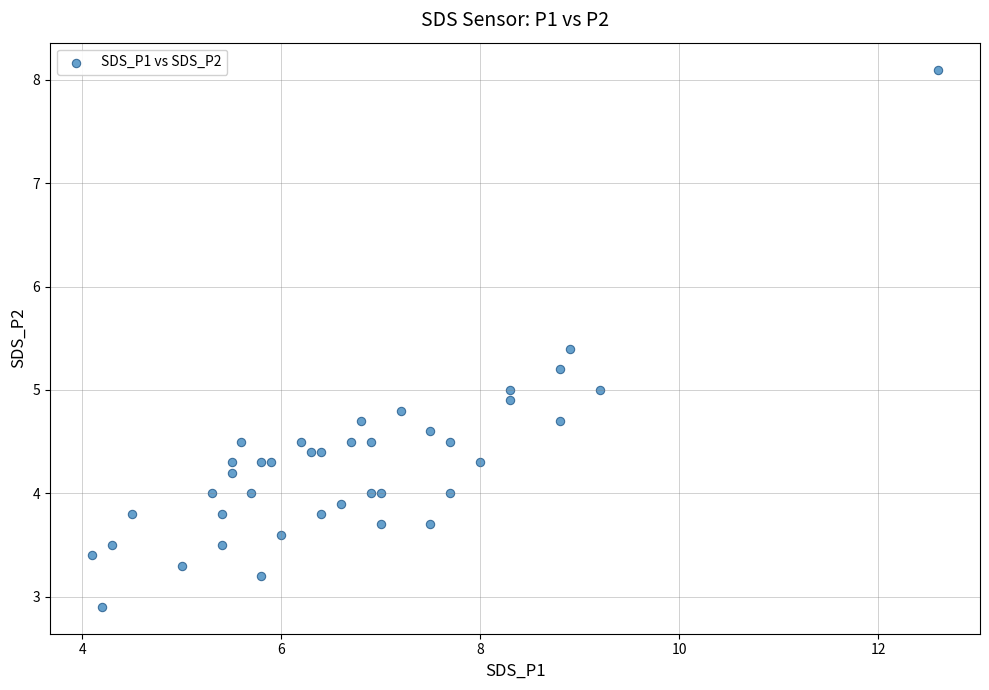

What is the range of Y values (max minus min)?

5.2